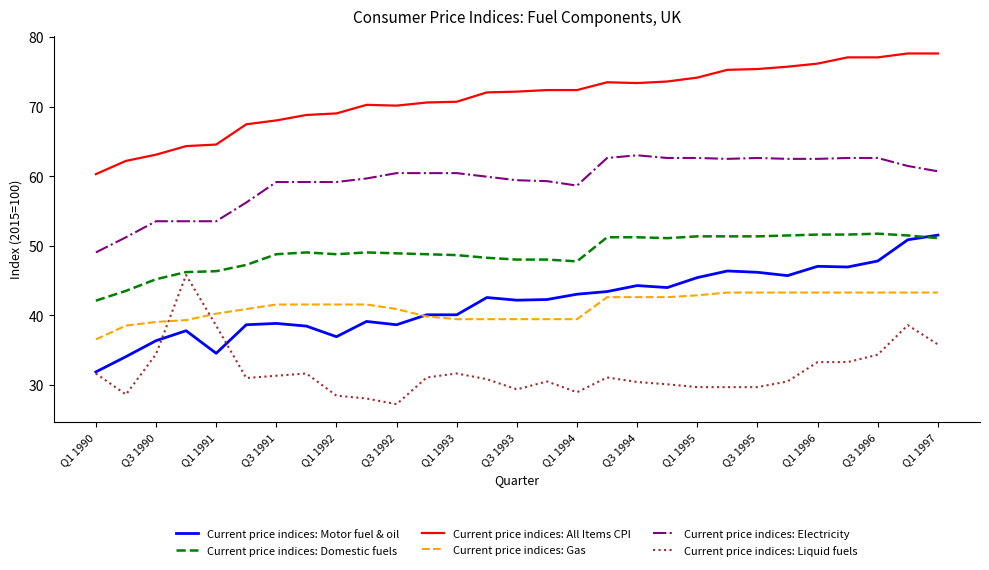

Which series has the largest total across all categories?

Current price indices: All Items CPI